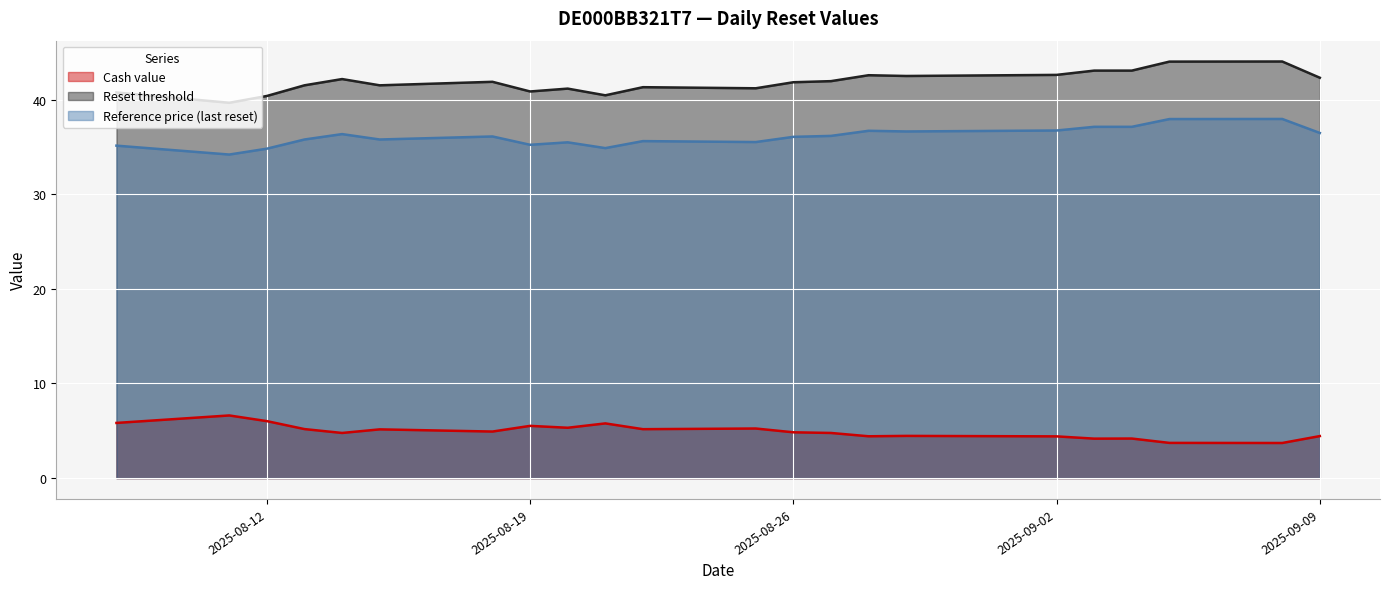

True or false: Reference price (last reset) and Reset threshold intersect in this chart.

False